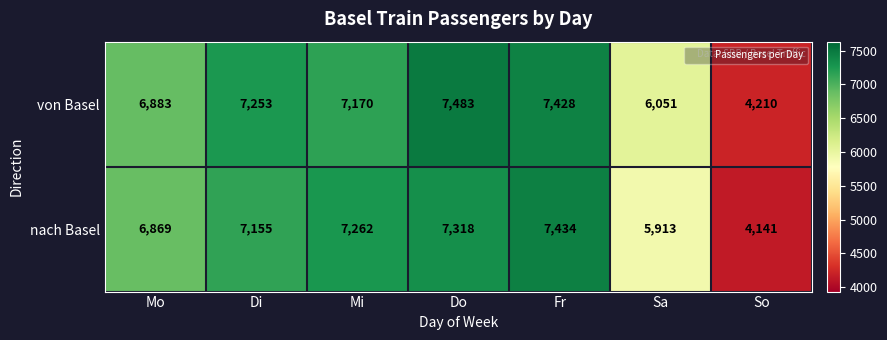

What is the average value of the von Basel series?

6640